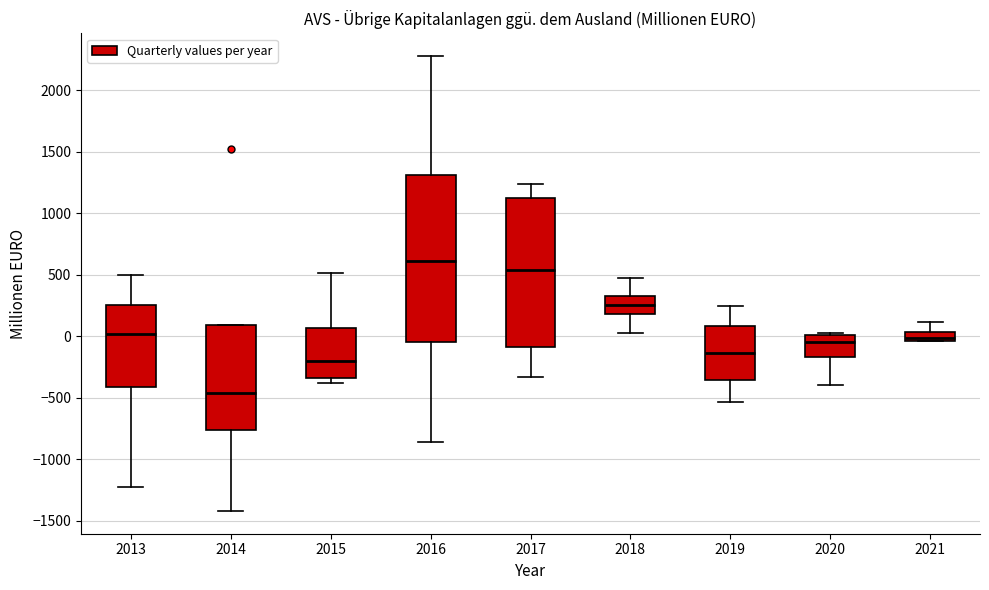

Where is the lower edge of the box at x = 2013 on the y-axis? The values are not printed on the chart, so give them approximately, as read against the axis.

-400